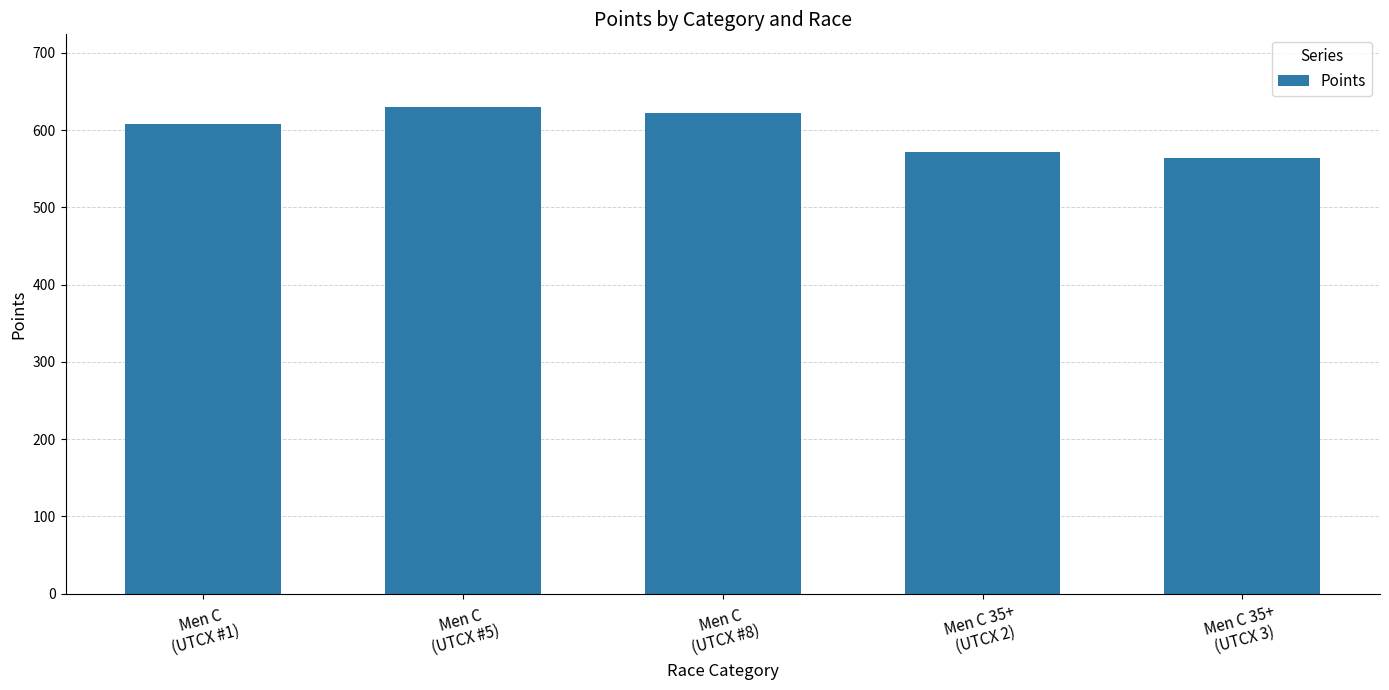

The value at Men C 35+
(UTCX 3) is 391.2. True or false?

False